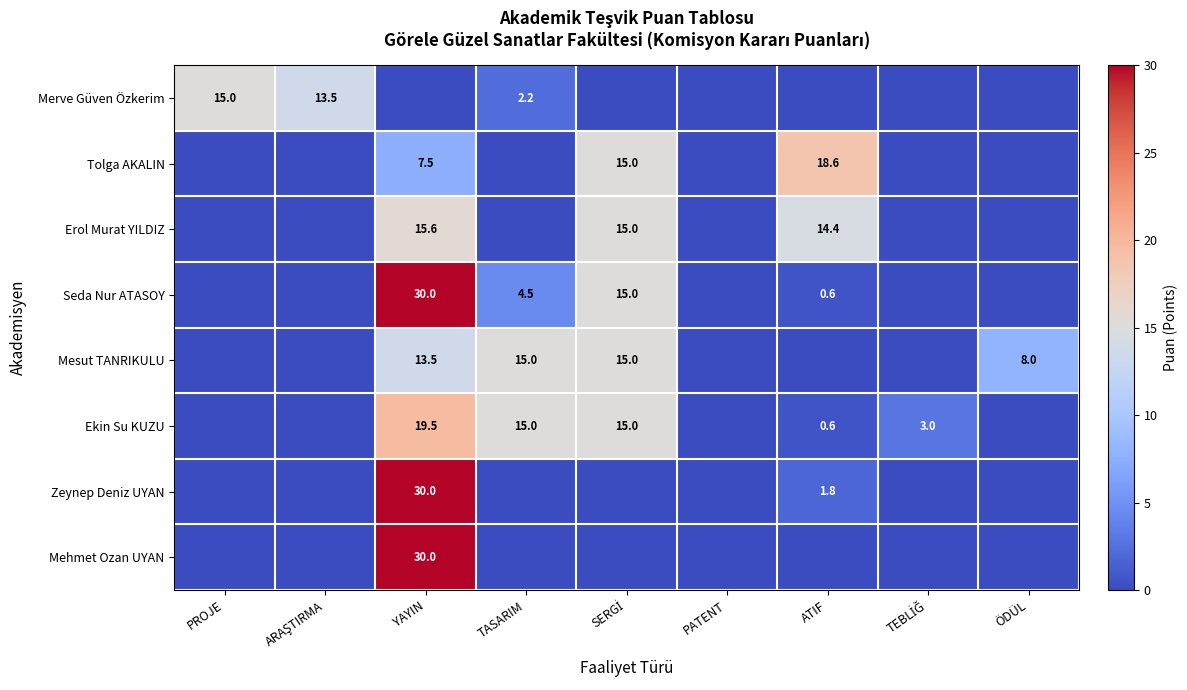

The Ekin Su KUZU series shows 6.2 at TASARIM. True or false?

False